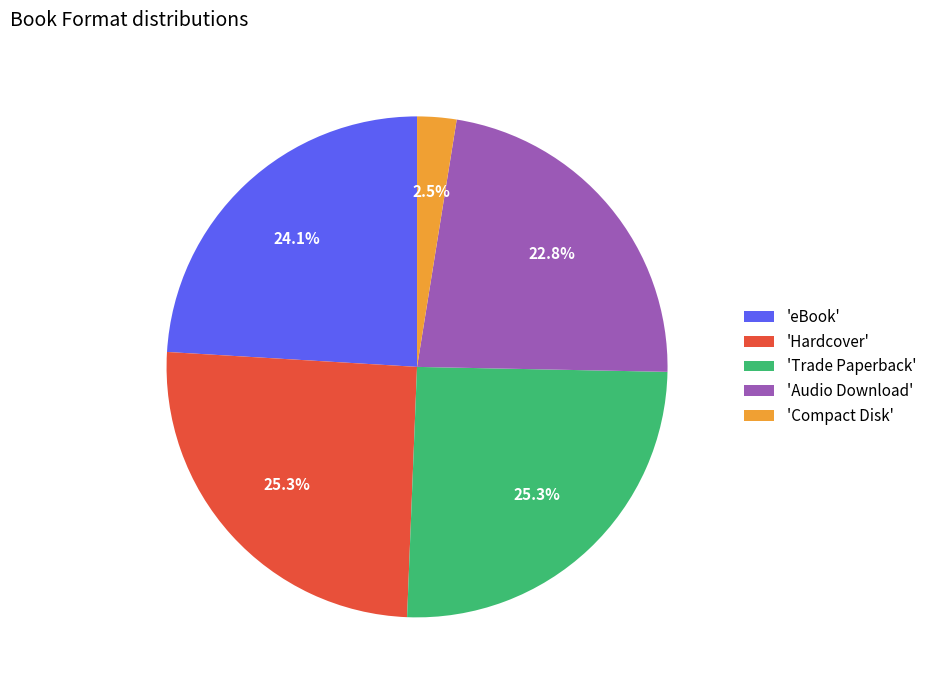

Between 'Trade Paperback' and 'Compact Disk', which is larger?

'Trade Paperback'